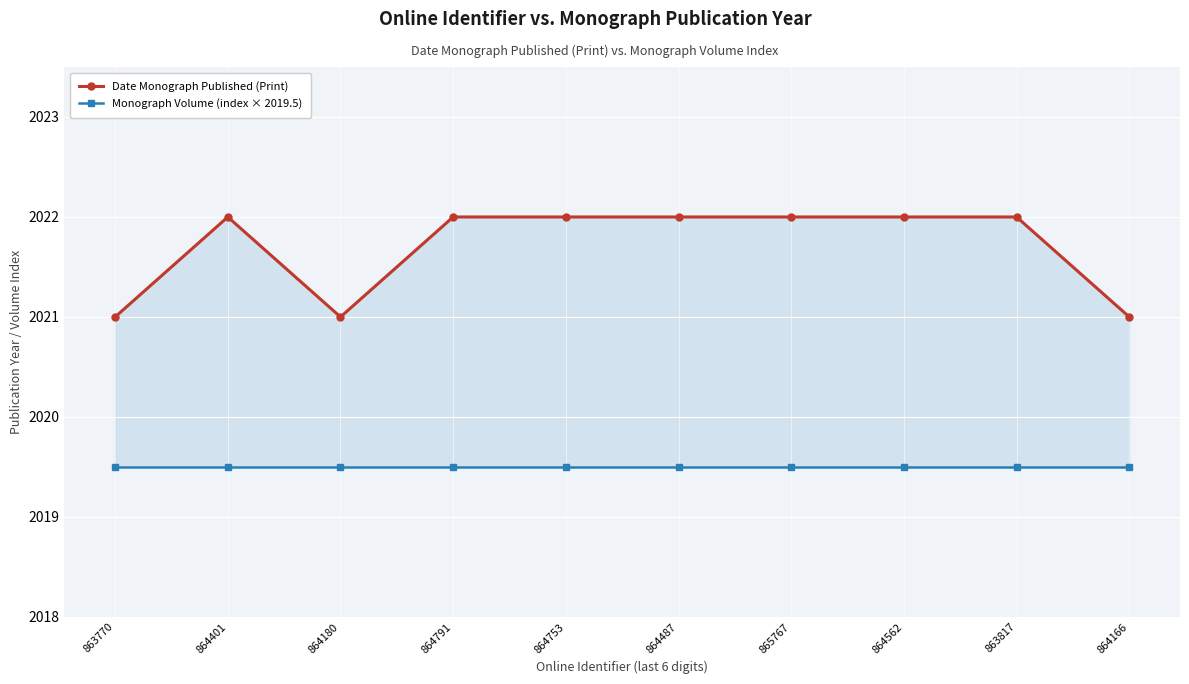

What is the value of the Date Monograph Published (Print) point at the 7th from the left?

2022.0